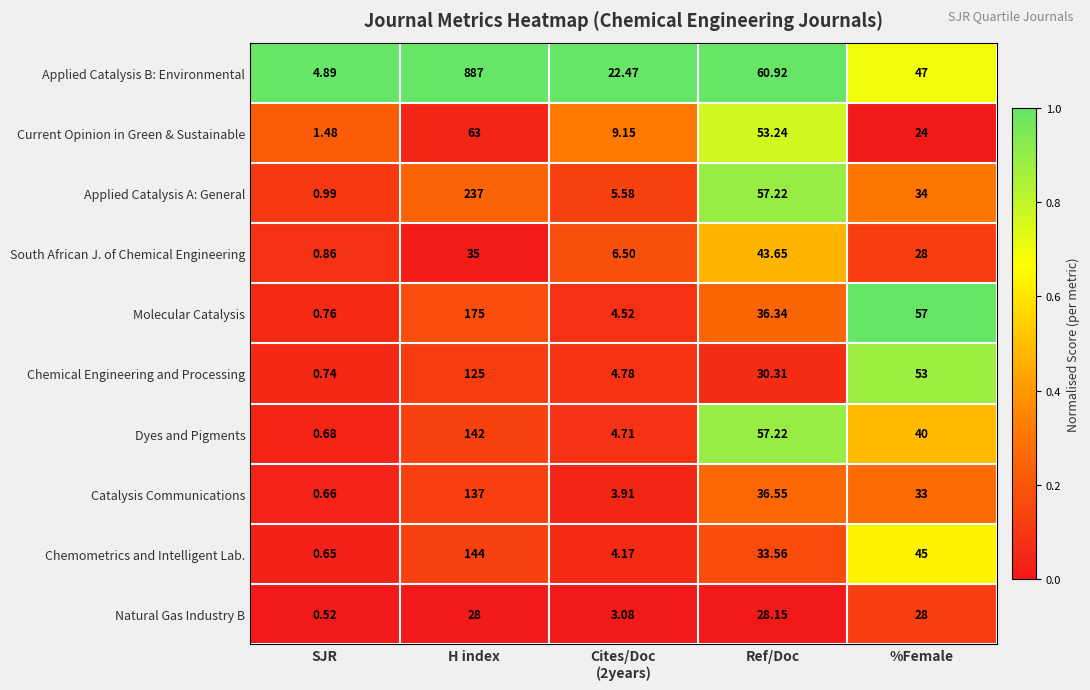

Which series has the largest total across all categories?

Applied Catalysis B: Environmental